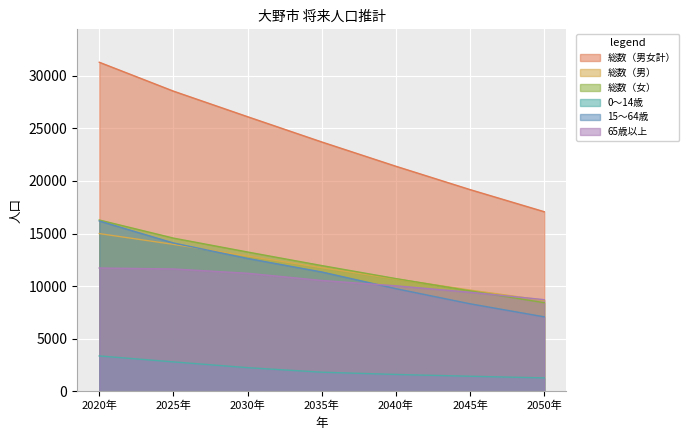

What is the value of the 15～64歳 point at the 3rd from the left?

12634